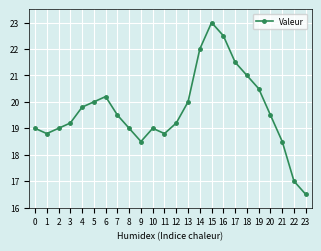

How many data points does each series have?

24